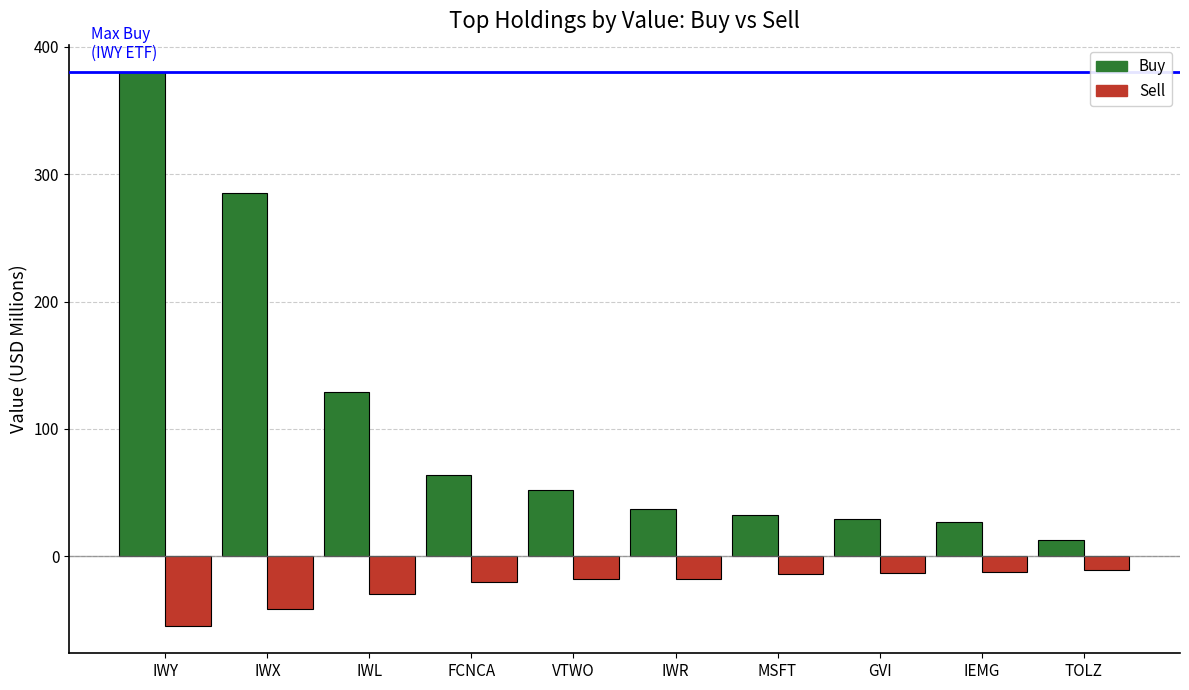

What is the label of the 5th bar from the right?

IWR